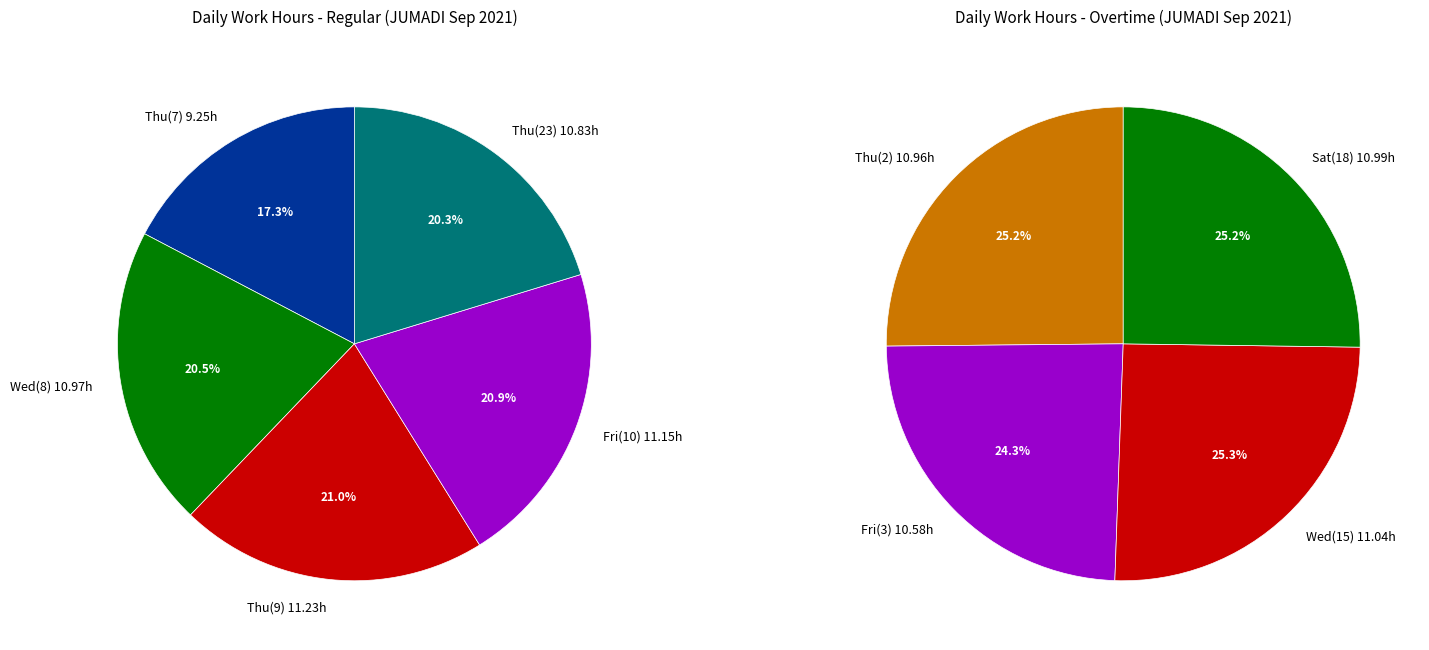

True or false: 7-Tue accounts for 8% of the total.

False